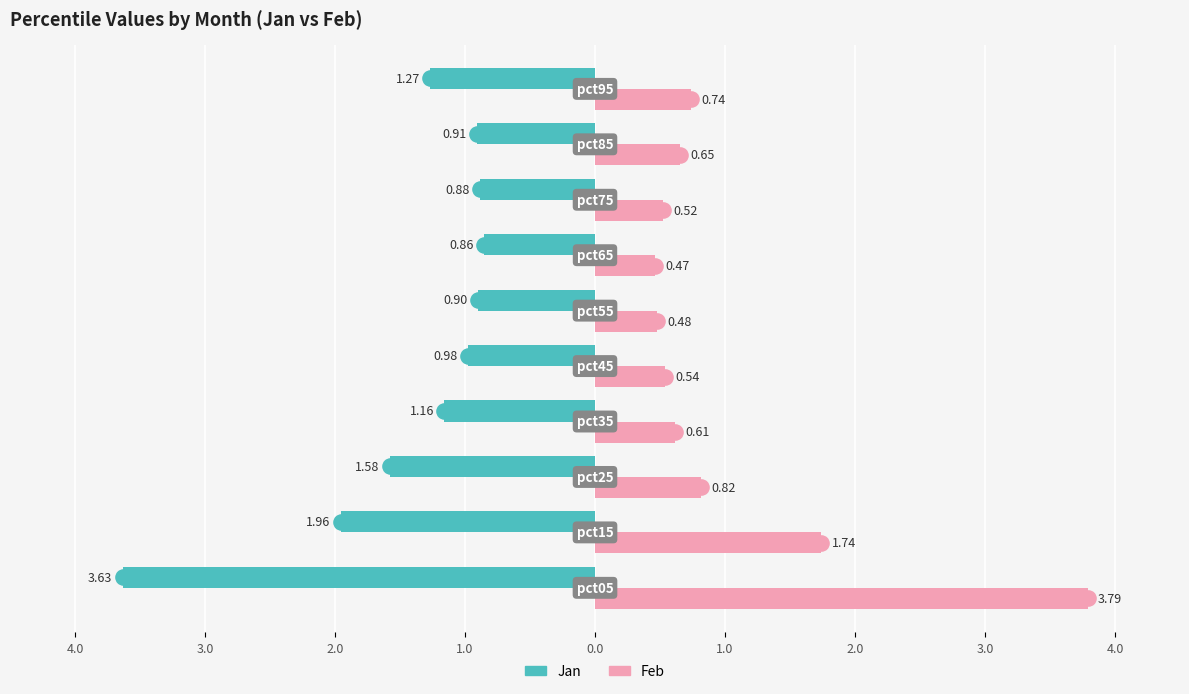

Which series reaches the maximum Y coordinate?

Feb